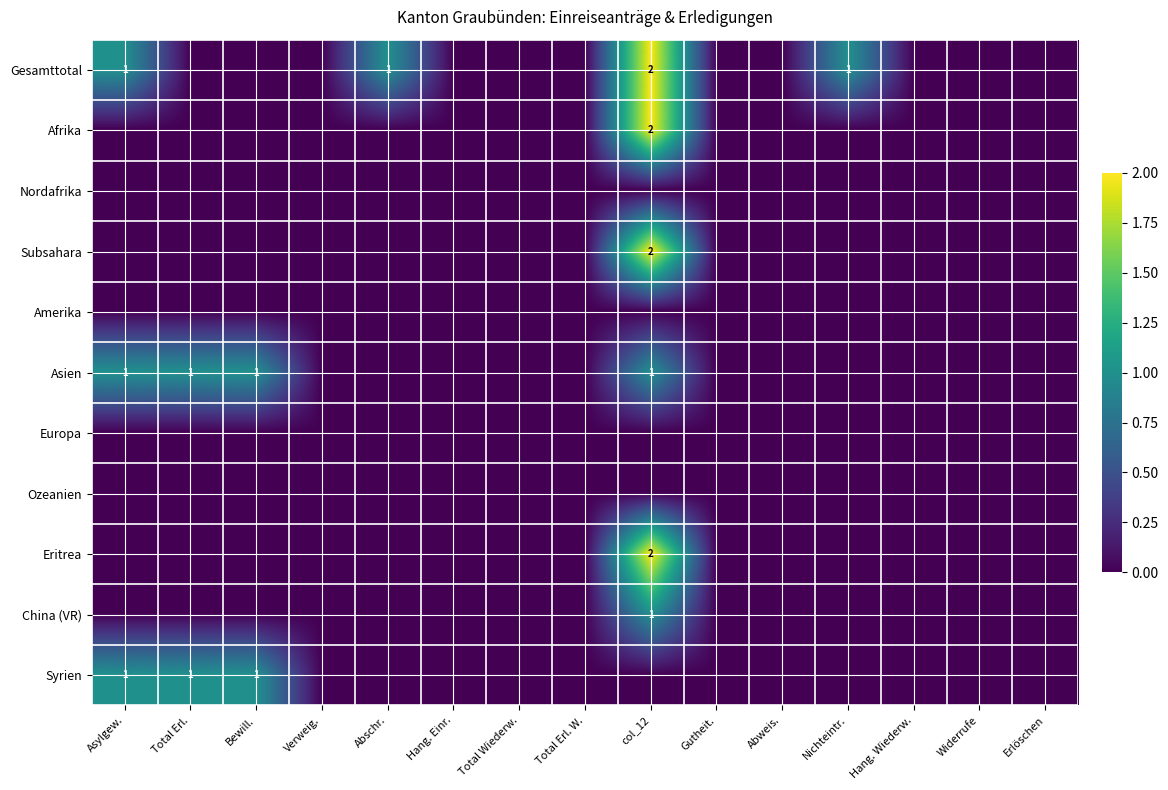

What is the greatest value displayed?

2